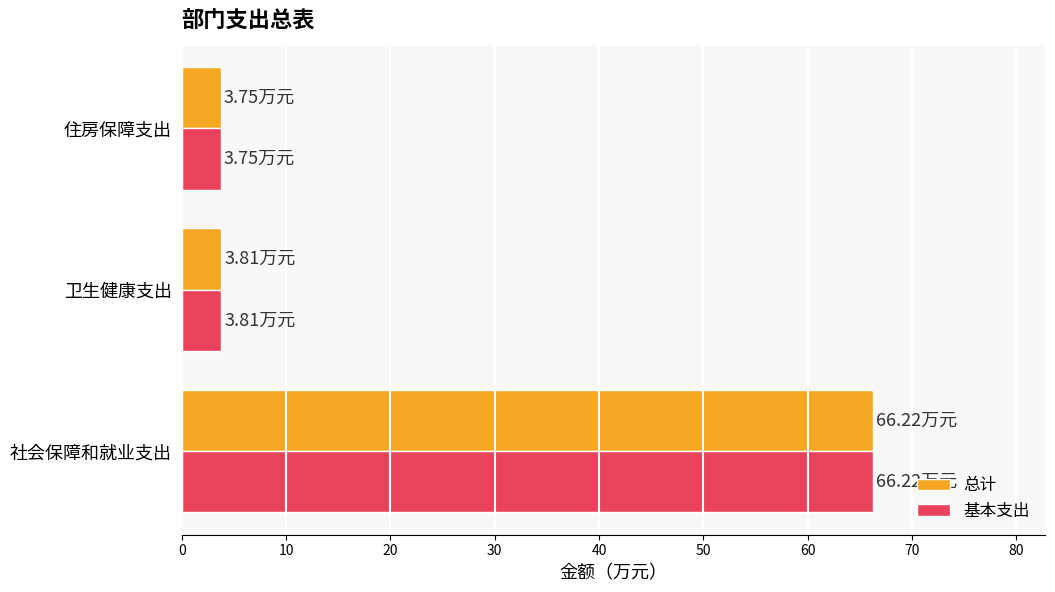

At which category is the sum across all series the highest?

社会保障和就业支出